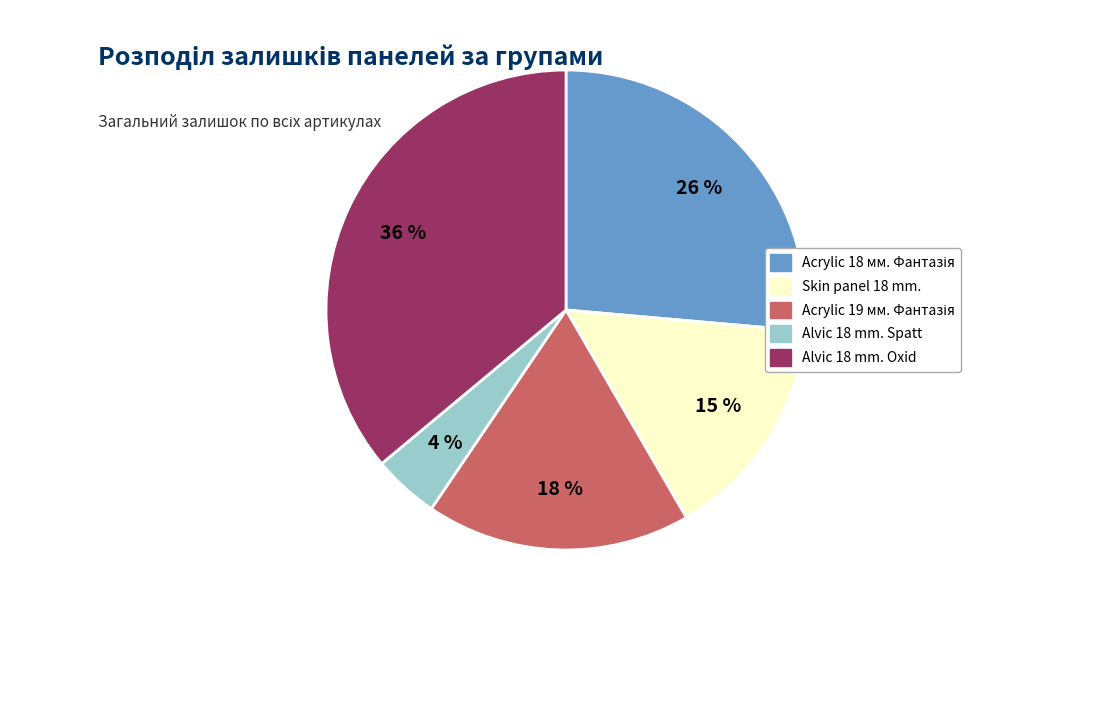

Combined, do Skin panel 18 mm. and Alvic 18 mm. Oxid account for over 50%?

Yes